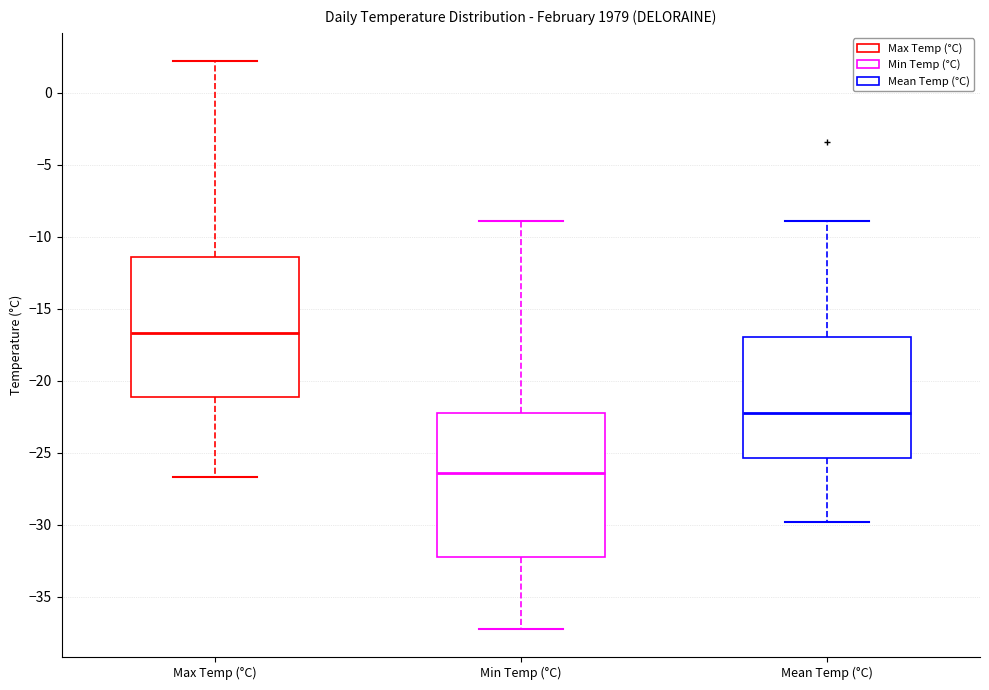

Which box has the highest median line?

Max Temp (°C)